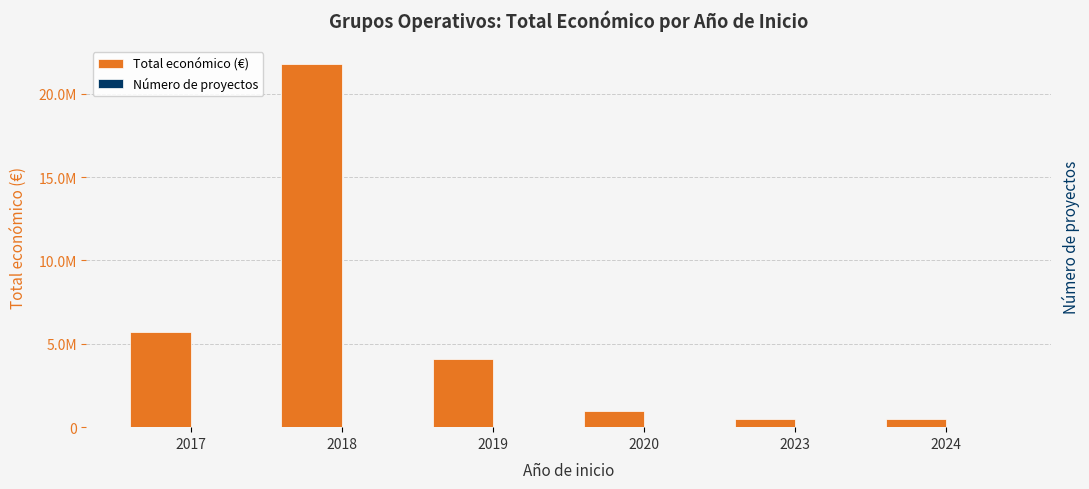

What is the difference between the second highest and second lowest values in the Número de proyectos series?

7